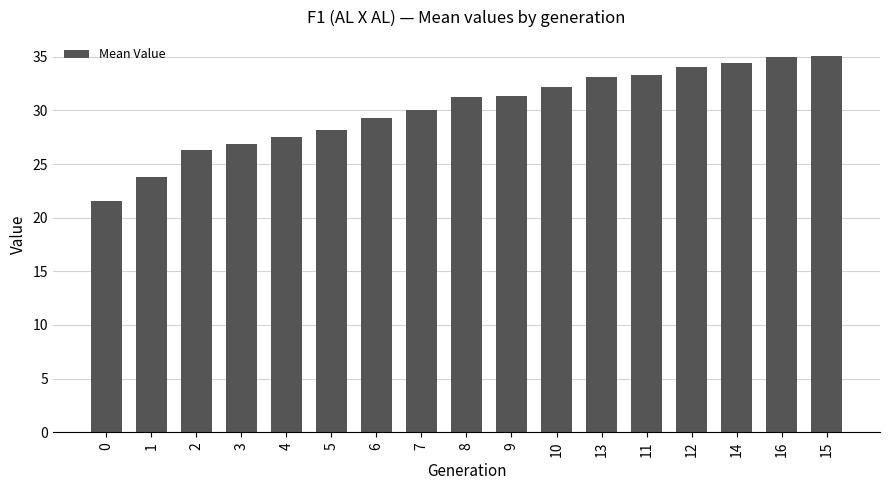

What is the change in value from 0 to 12?

+12.4